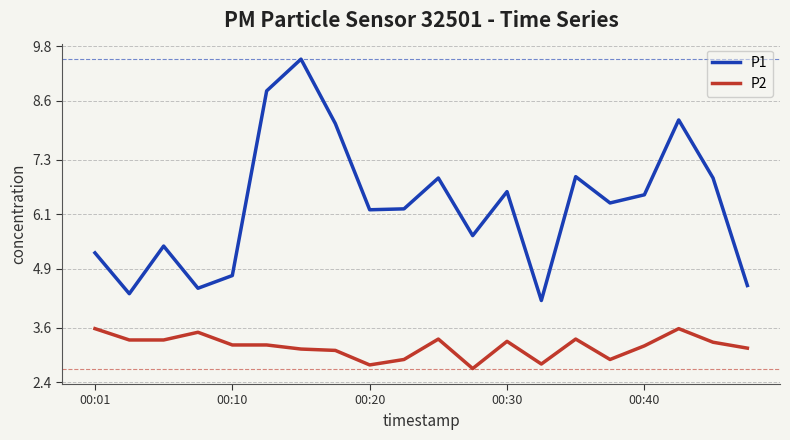

What is the difference between the maximum and minimum values in the P1 series?

5.3